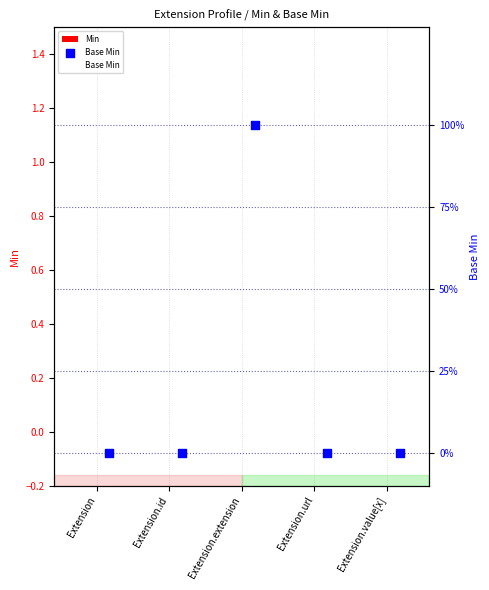

Which series contains the lowest Y value?

Min